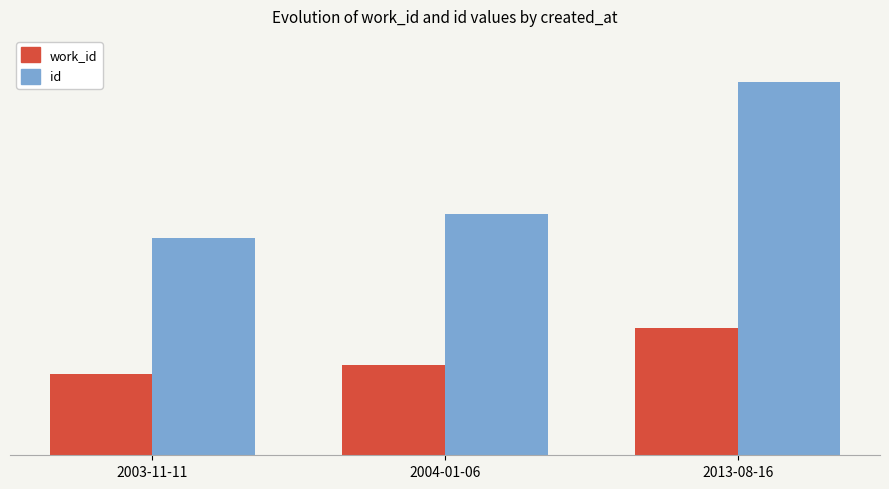

Reading left to right, transcribe all the data shown in this chart.

work_id: 2003-11-11=4860	2004-01-06=5366	2013-08-16=7593
id: 2003-11-11=12957	2004-01-06=14408	2013-08-16=22233